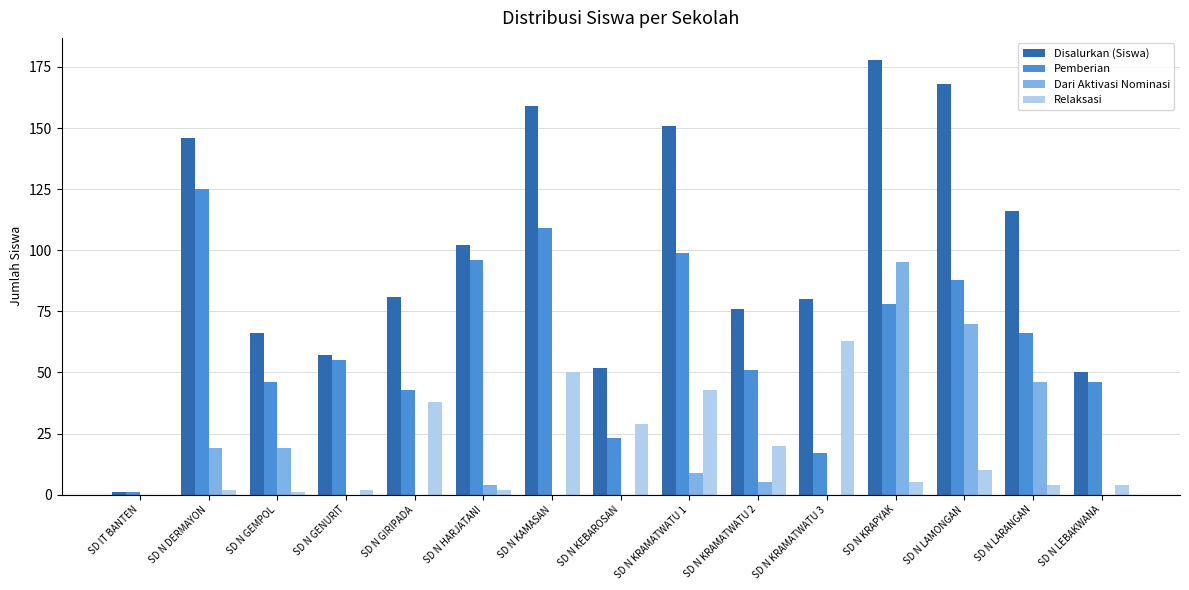

At which label does Disalurkan (Siswa) reach its peak?

SD N KRAPYAK